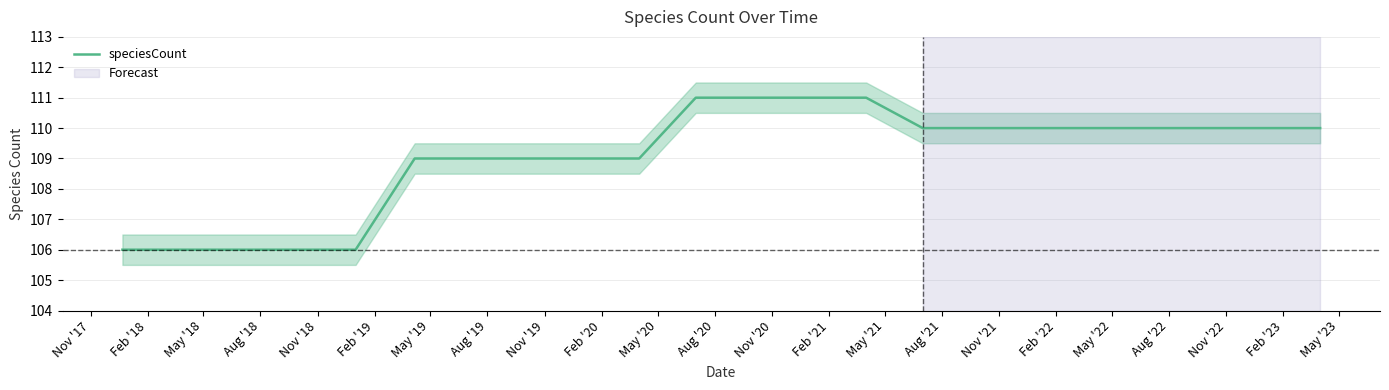

How many values are between 109 and 110?

13